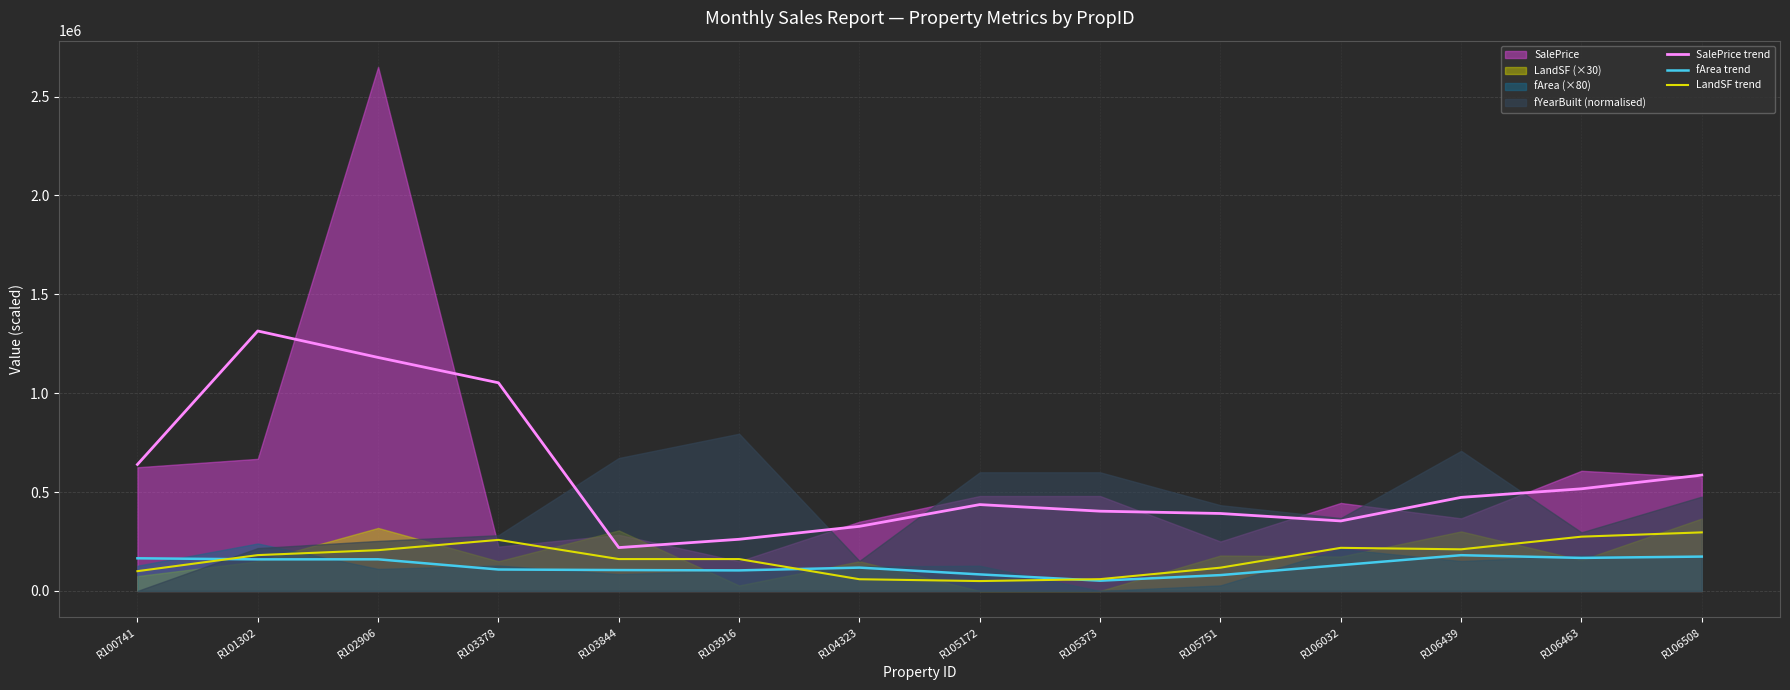

The value of LandSF trend at R106508 is 410316.1. True or false?

False